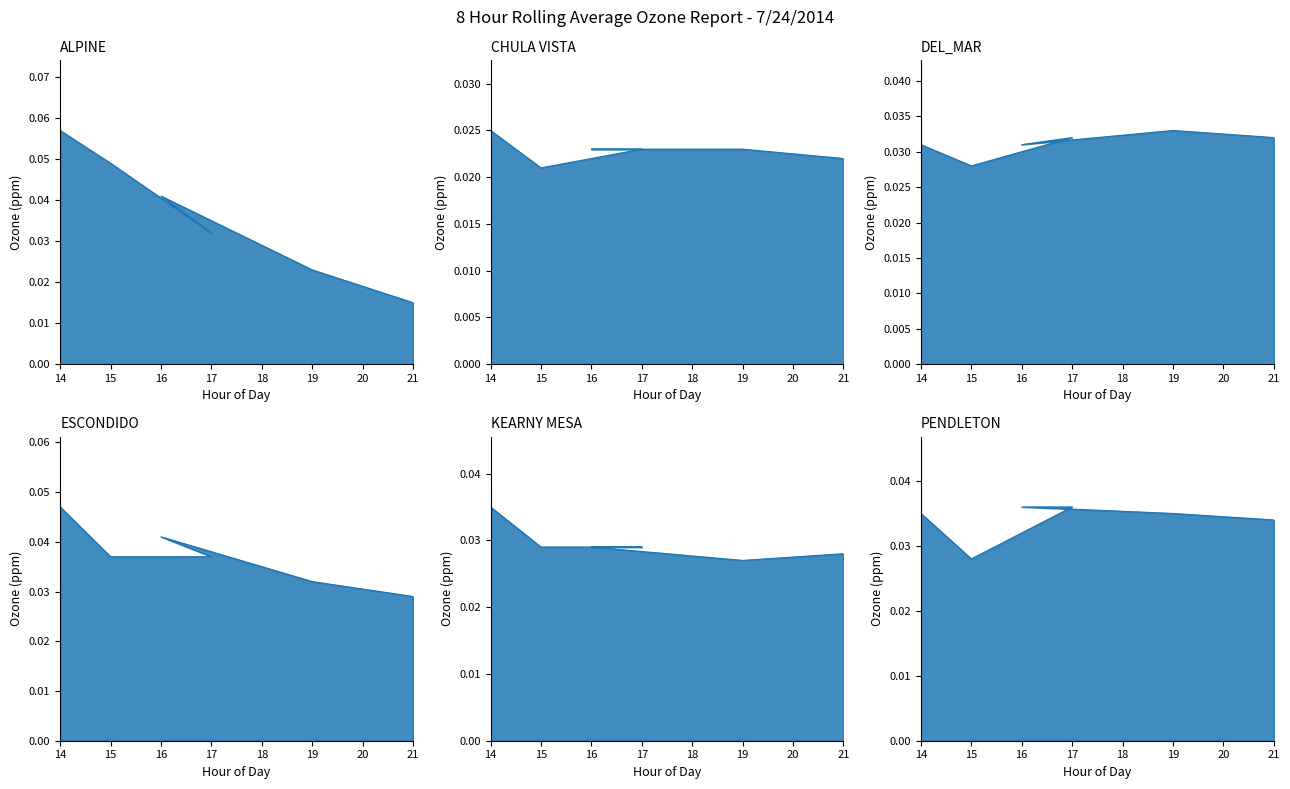

What position from the right is 21?

1